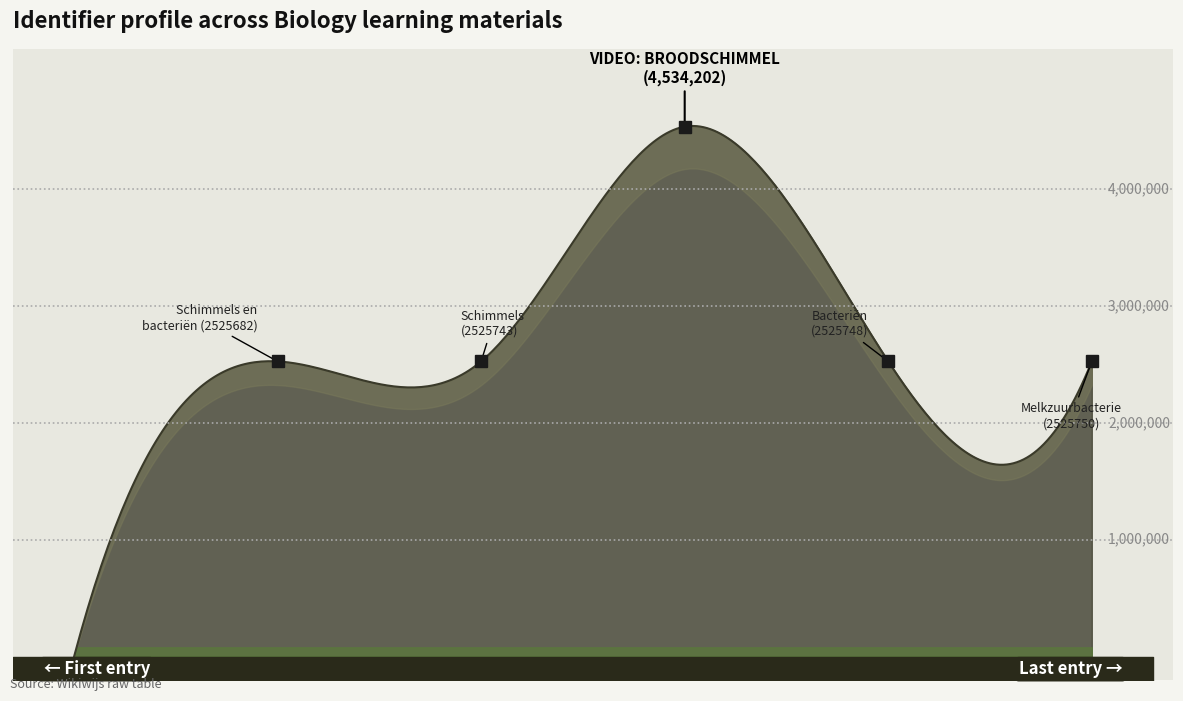

What is the label of the 3rd point from the right?

Video: Broodschimmel (4534202)